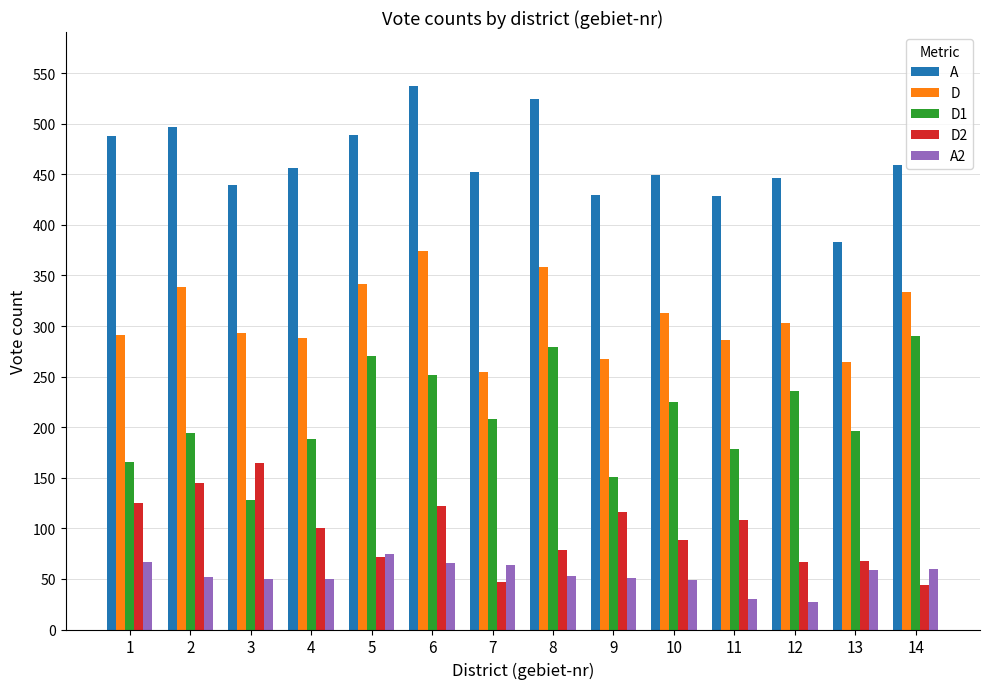

Is the value of D2 at 6 greater than the value of A2 at 14?

Yes